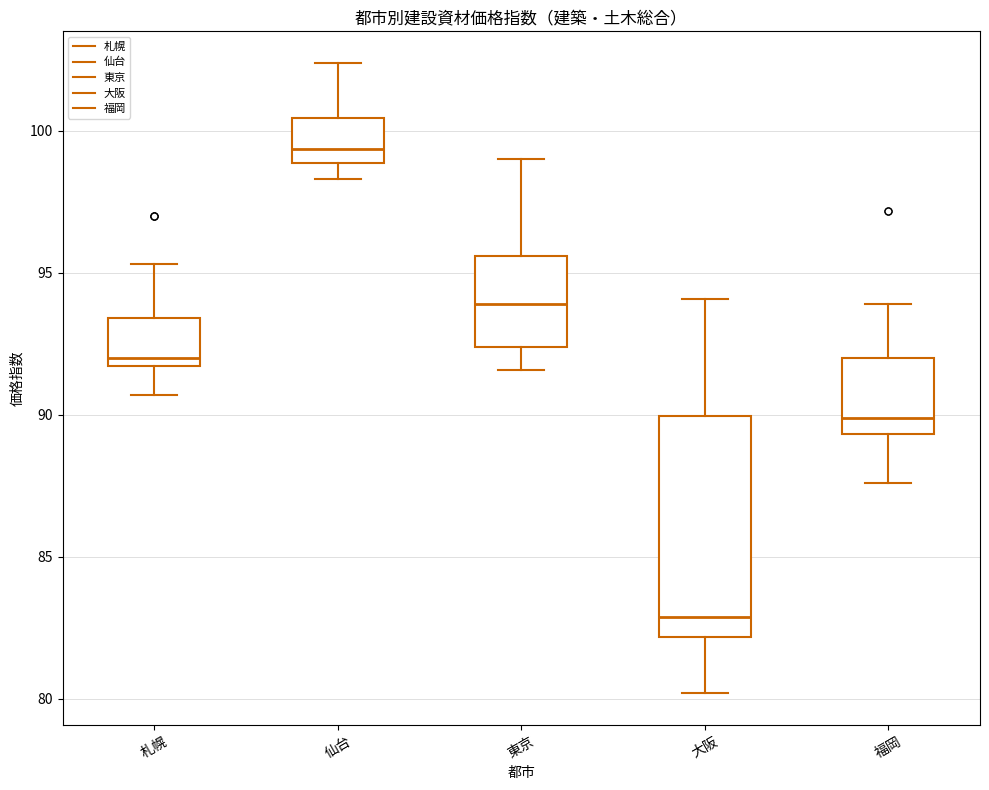

Which box is the tallest, from its lower edge to its upper edge?

大阪